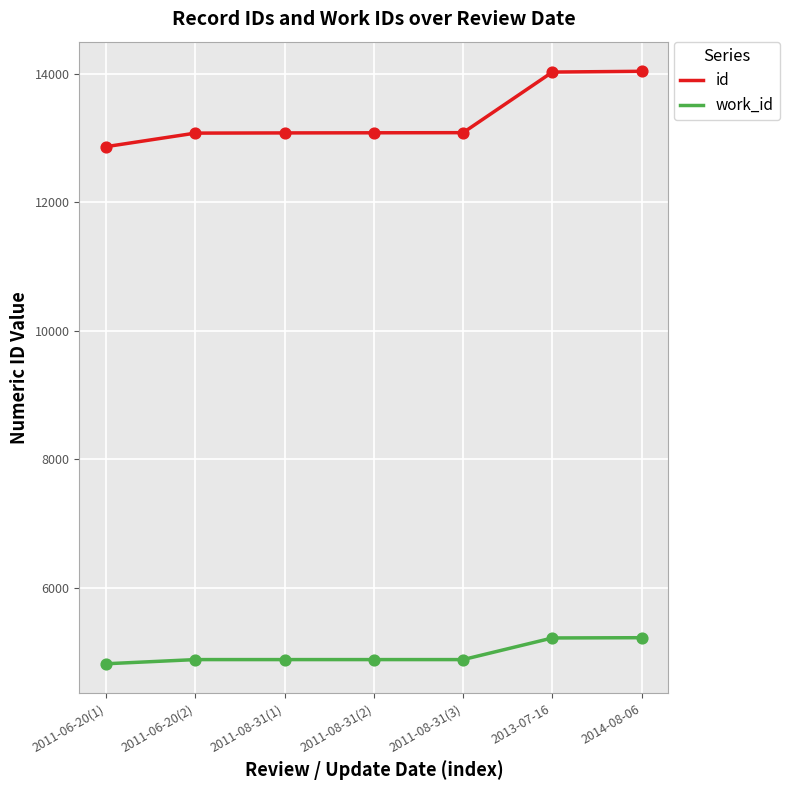

Which series has the largest total across all categories?

id